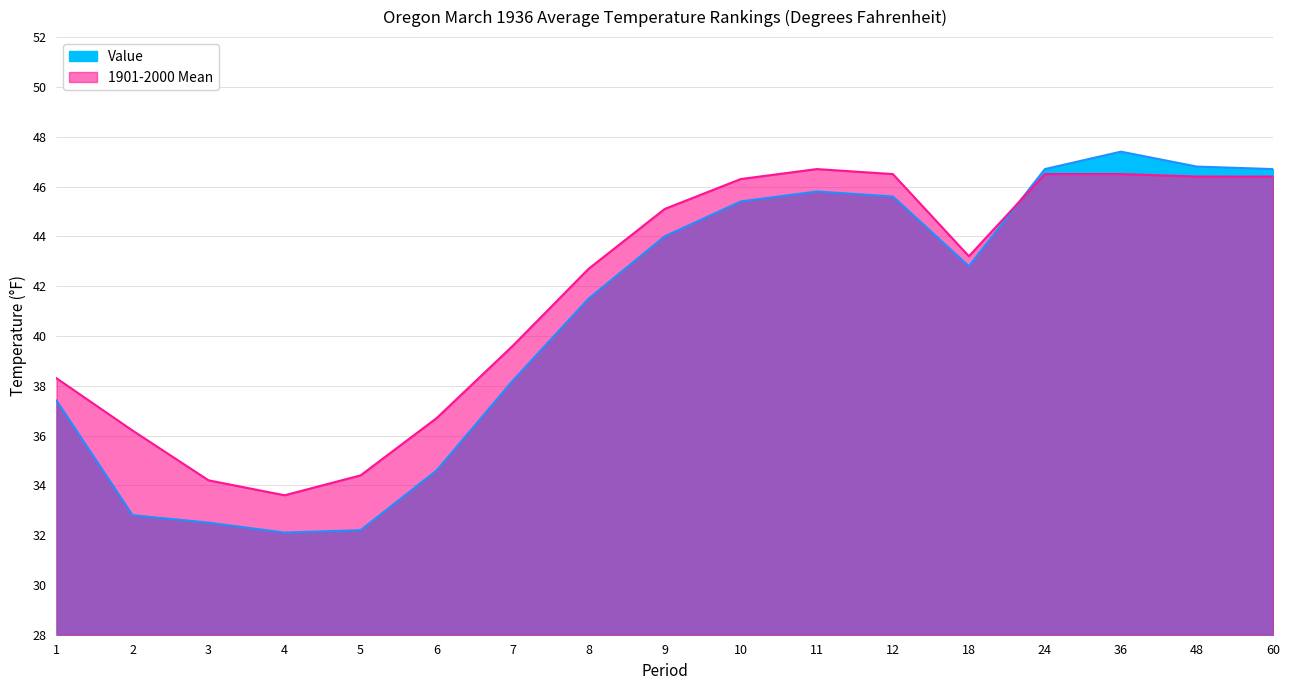

Rank the series by their maximum value, from highest to lowest.

Value, 1901-2000 Mean